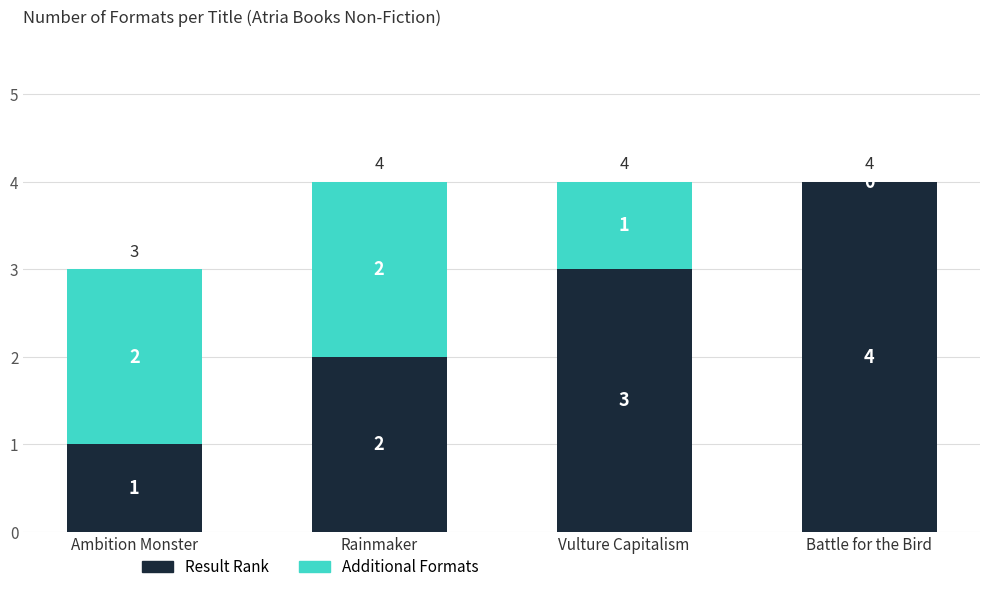

Reading right to left, list the values for the Result Rank series.

Battle for the Bird=4	Vulture Capitalism=3	Rainmaker=2	Ambition Monster=1